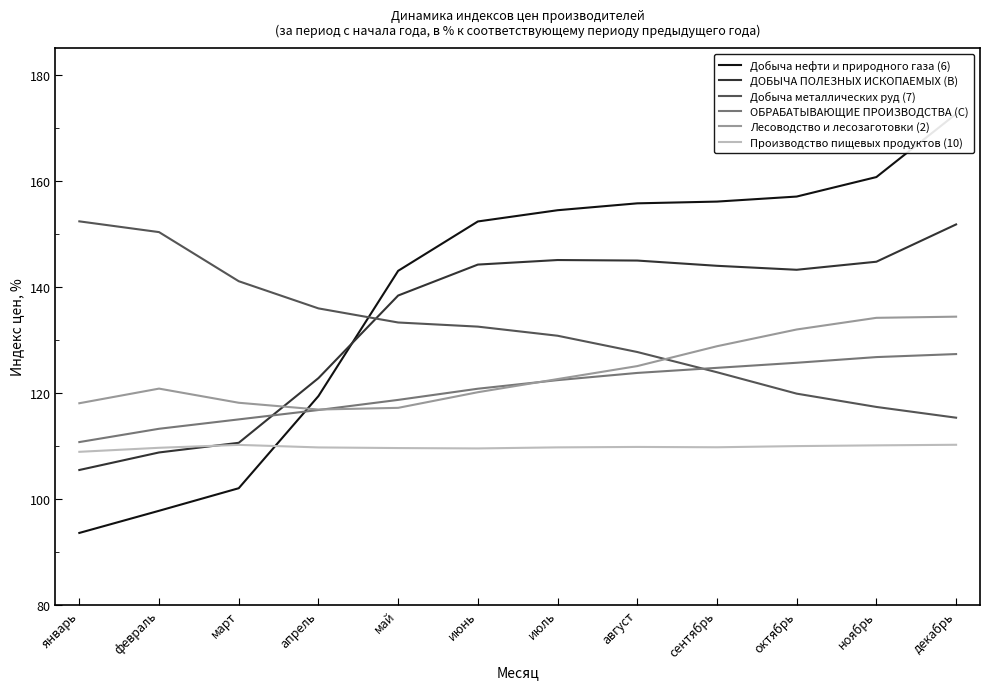

How many intersections are there between Добыча нефти и природного газа (6) and Лесоводство и лесозаготовки (2)?

1